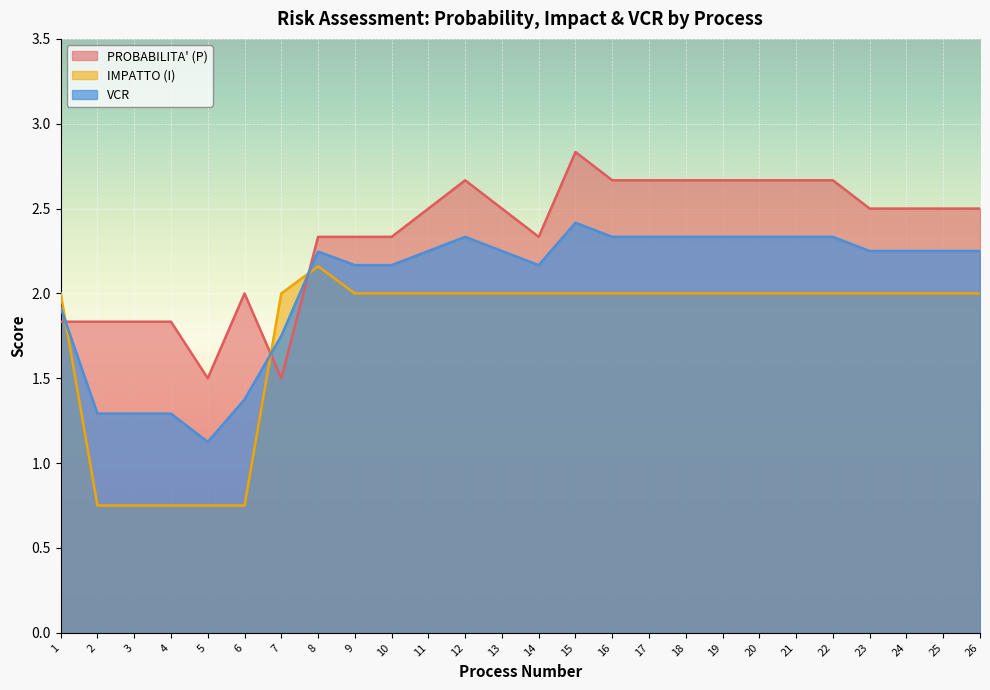

Where is PROBABILITA' (P) nearest to the value 2?

6